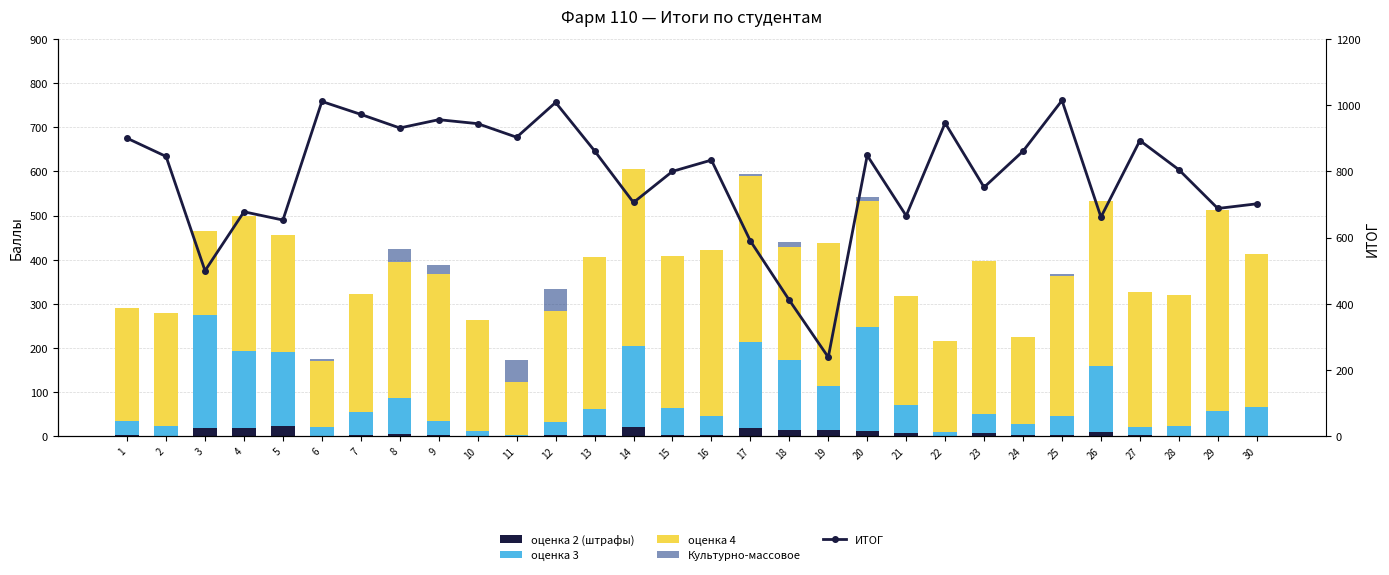

How many values in оценка 2 (штрафы) are above zero?

22